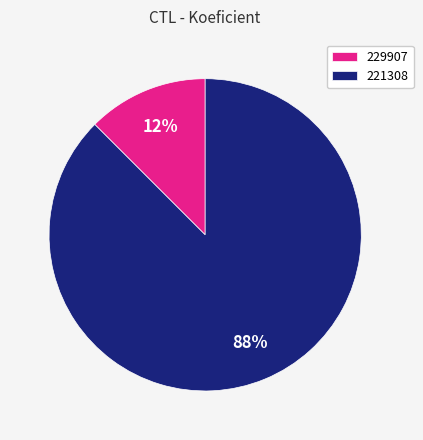

Rank the categories by value from lowest to highest.

229907, 221308